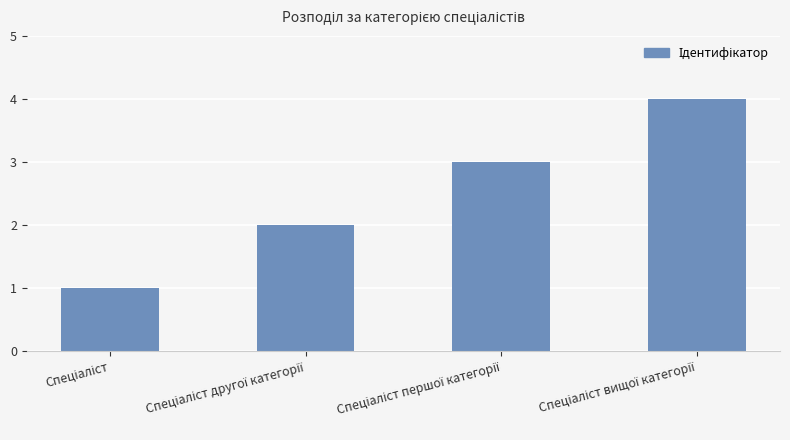

What is the smallest value displayed?

1